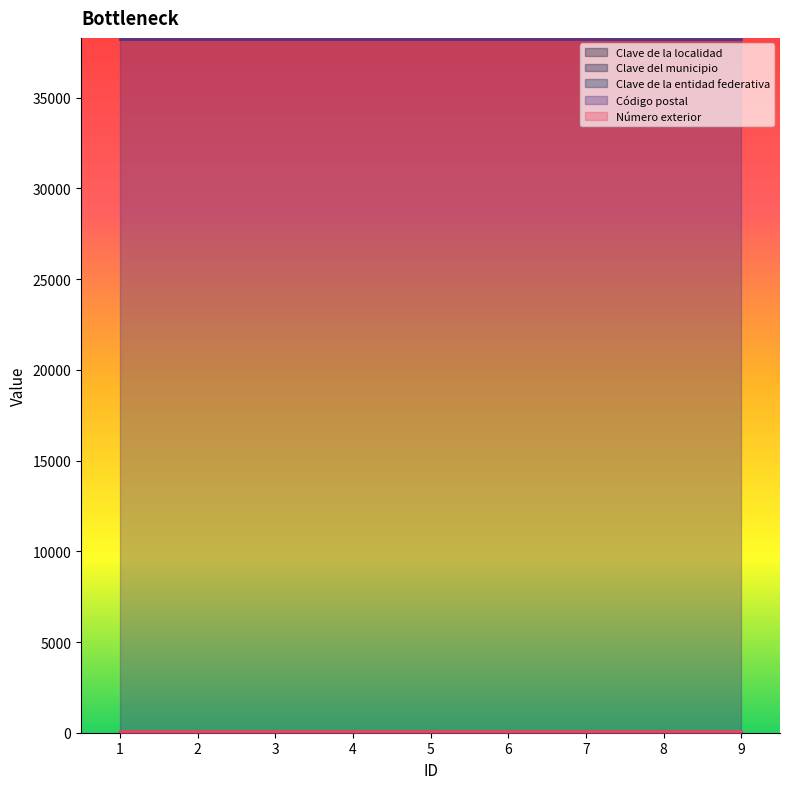

Reading right to left, what are all the values shown in this chart?

Clave de la localidad: 9=35	8=35	7=35	6=35	5=35	4=35	3=35	2=35	1=35
Clave del municipio: 9=11	8=11	7=11	6=11	5=11	4=11	3=11	2=11	1=11
Clave de la entidad federativa: 9=11	8=11	7=11	6=11	5=11	4=11	3=11	2=11	1=11
Código postal: 9=38214	8=38214	7=38214	6=38214	5=38214	4=38214	3=38214	2=38214	1=38214
Número exterior: 9=101	8=101	7=101	6=101	5=101	4=101	3=101	2=101	1=101